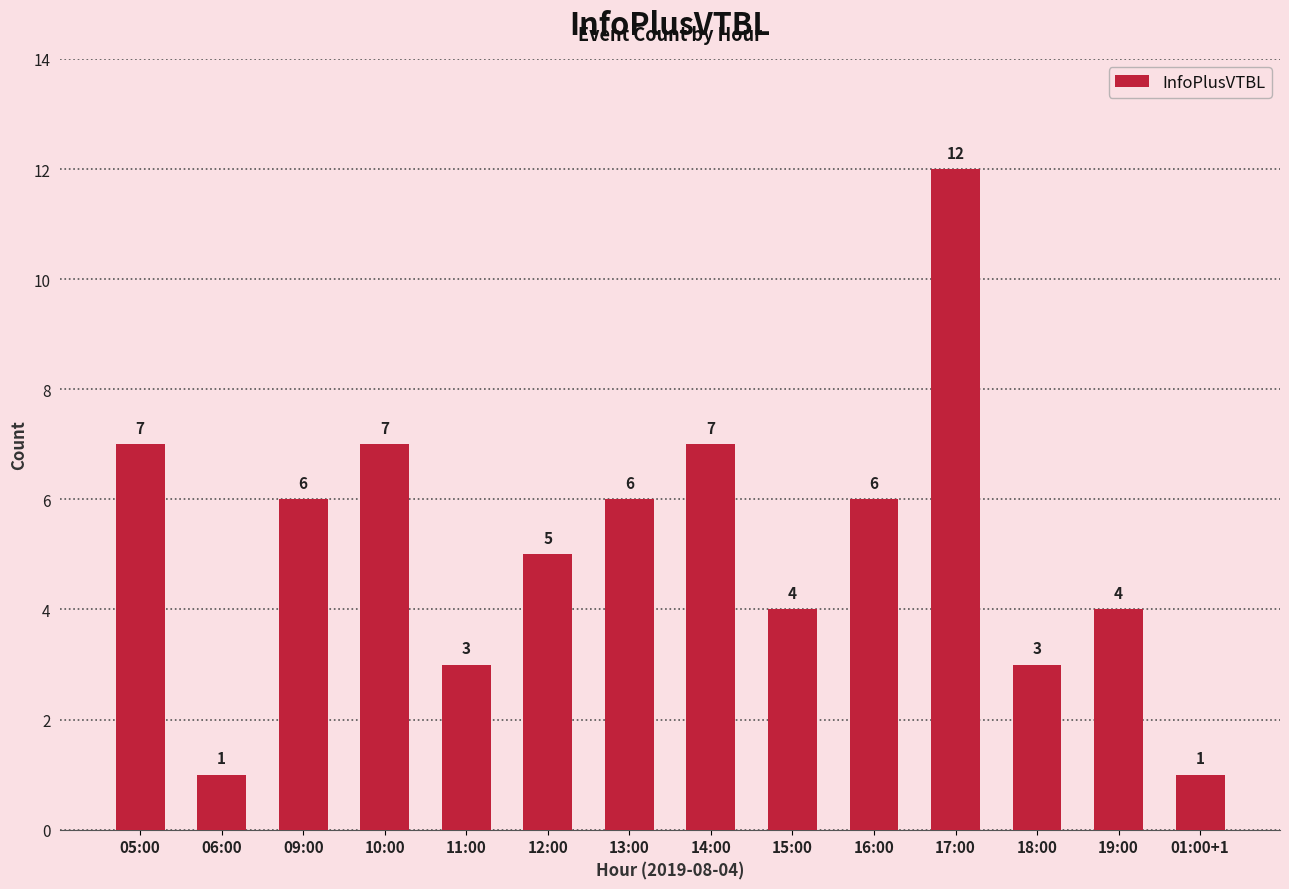

What is the change in value from 06:00 to 18:00?

+2